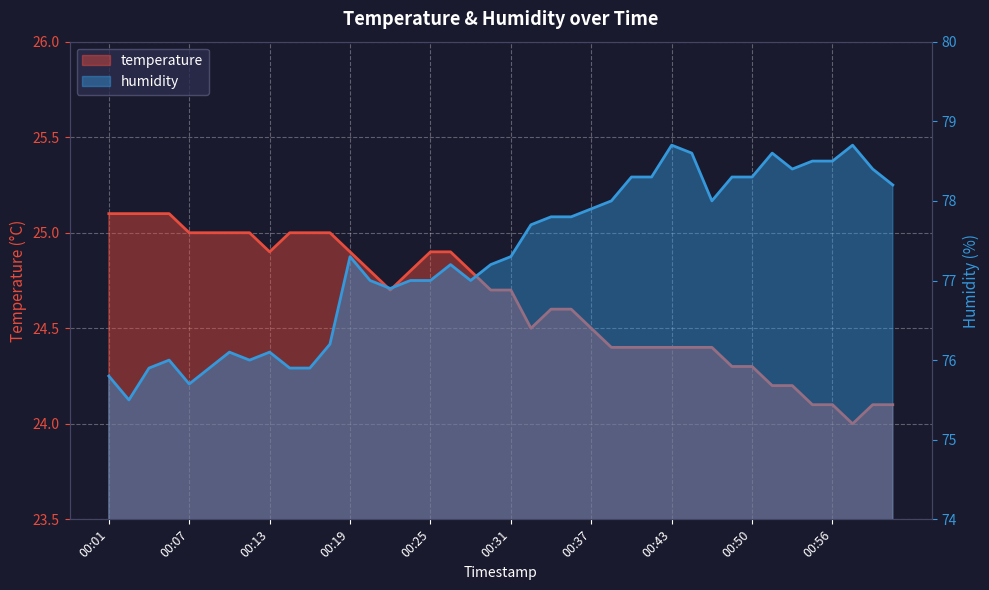

True or false: temperature and humidity cross at least once.

False